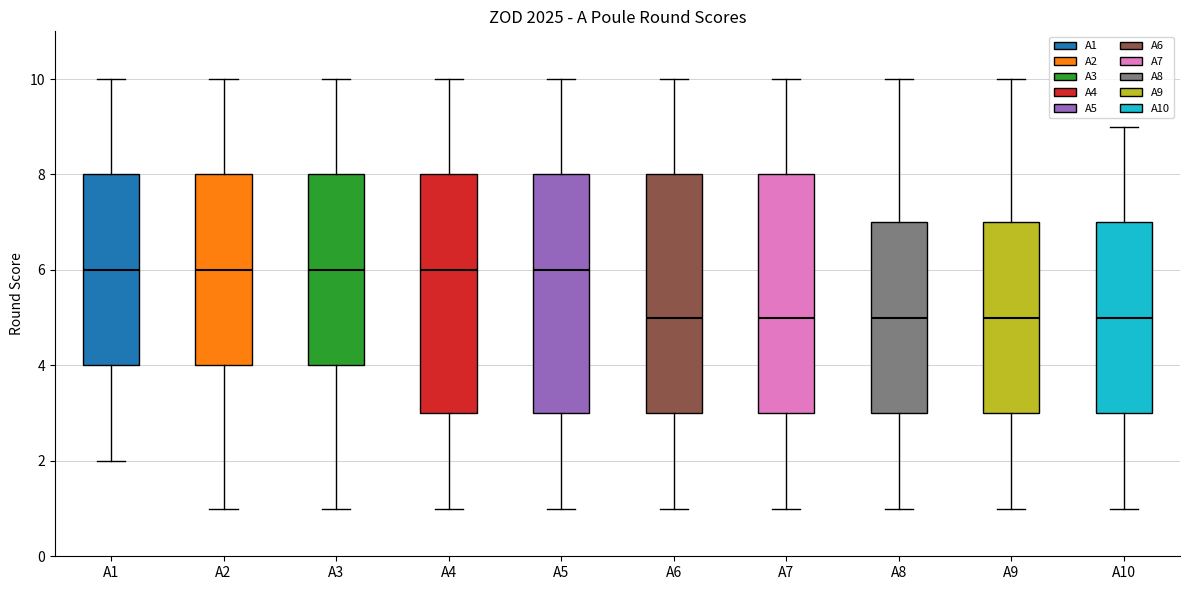

Where is the lower edge of the box for A4 on the y-axis? The values are not printed on the chart, so give them approximately, as read against the axis.

3